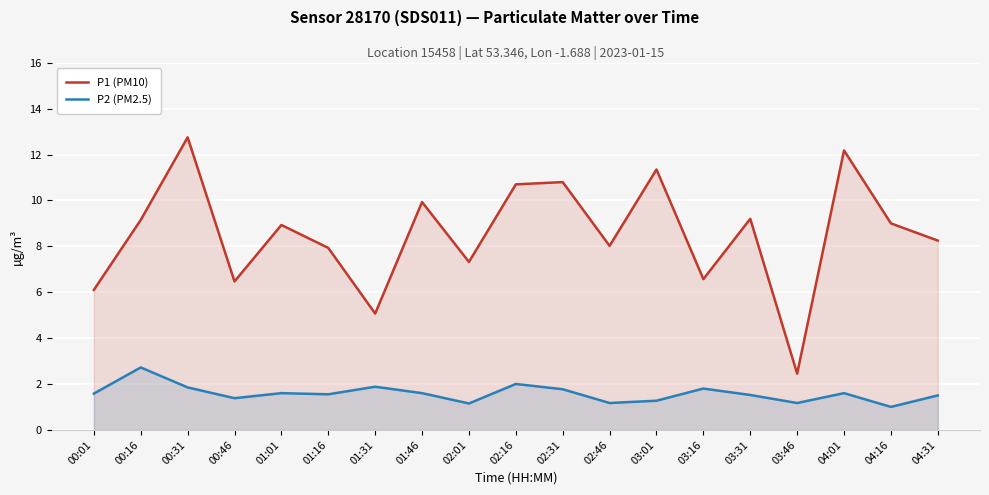

What is the total value across all series at 01:46?

11.5